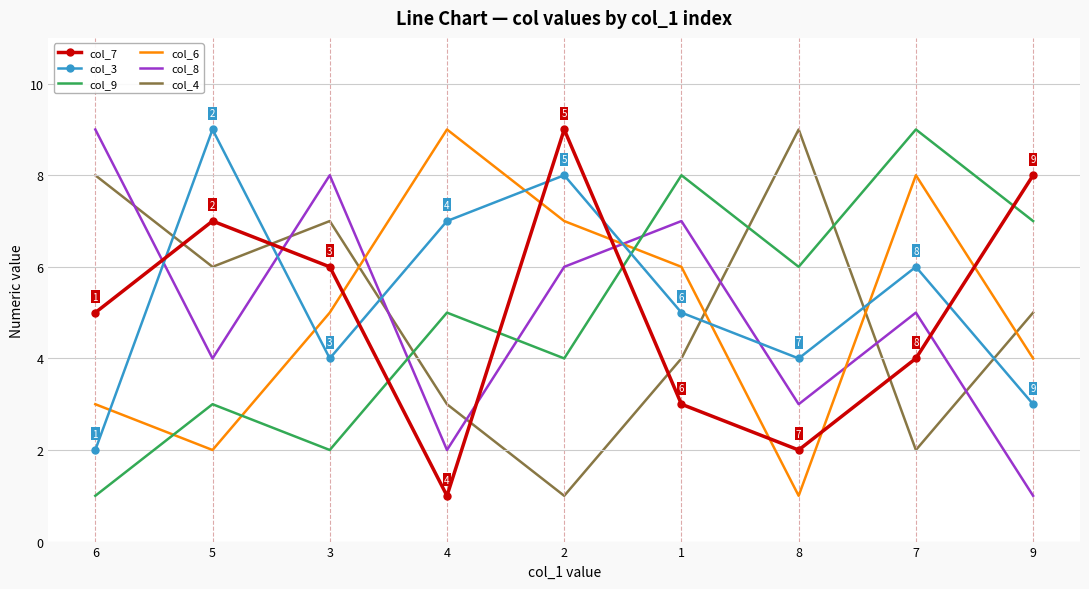

At how many categories does at least one series exceed 7?

9